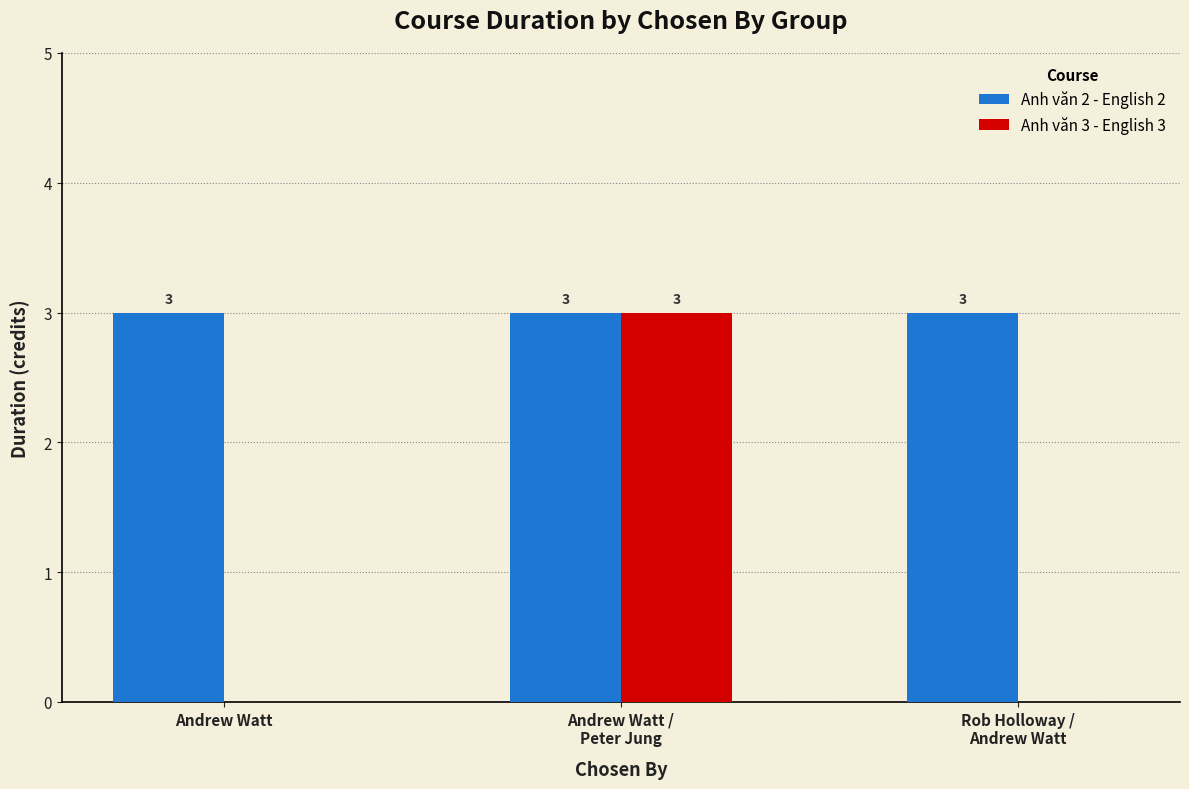

The Anh văn 3 - English 3 series shows -1 at Rob Holloway /
Andrew Watt. True or false?

False